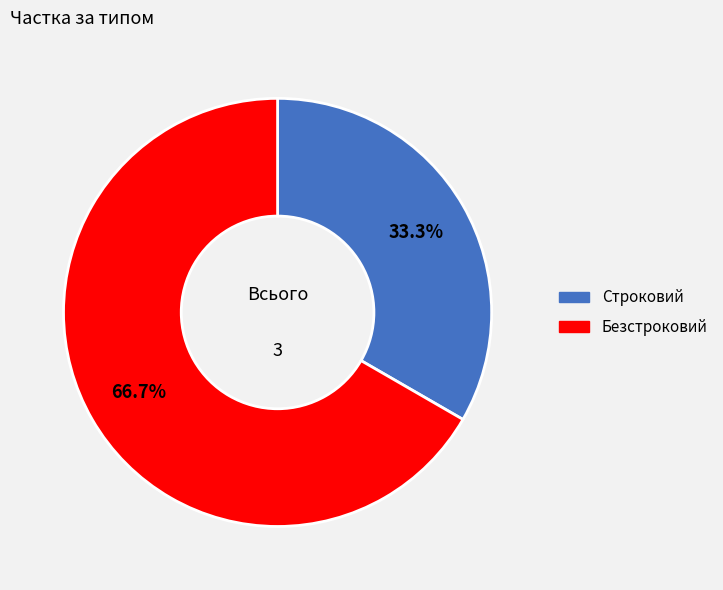

Count the number of slices in the pie.

2